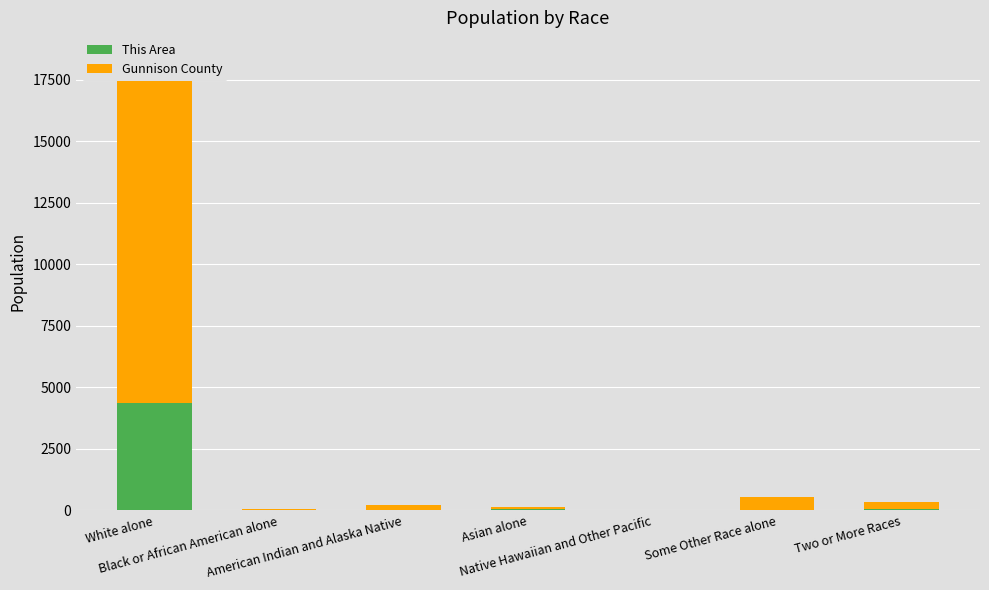

List the labels in order of This Area value, largest first.

White alone, Two or More Races, Asian alone, Some Other Race alone, American Indian and Alaska Native, Black or African American alone, Native Hawaiian and Other Pacific